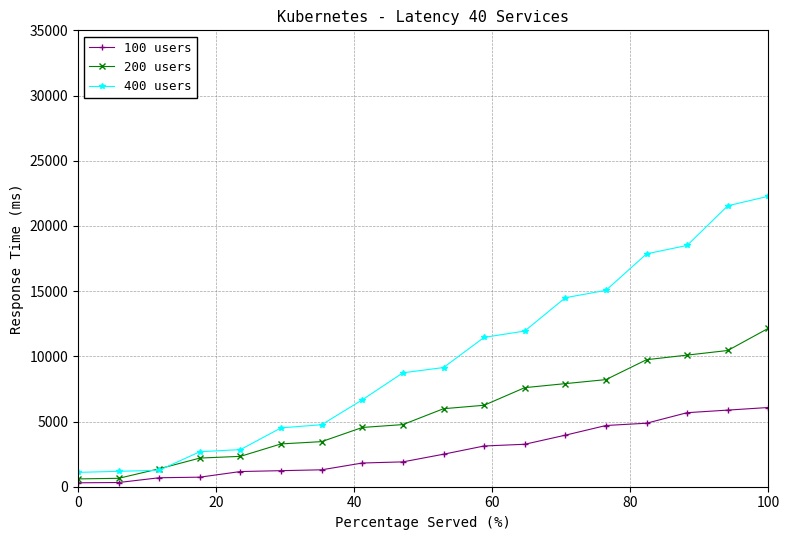

What is the greatest value displayed?

22275.0